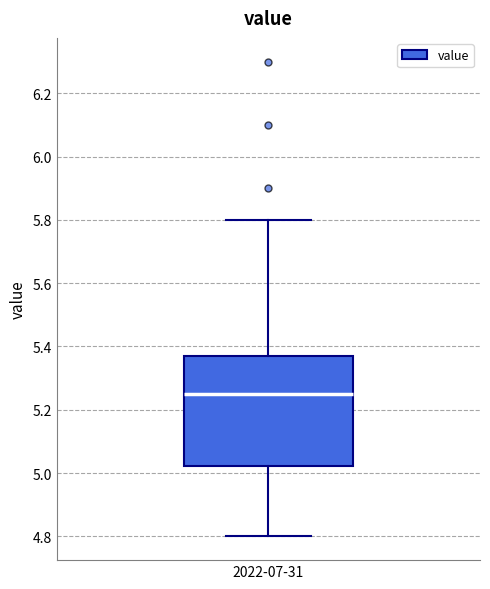

Read this box plot against the y-axis: the position of the median line, the range covered by the box, and the ends of both whiskers. The values are not printed on the chart, so give them approximately, as read against the axis.

median 5.26, box 5.02 to 5.38, whiskers 4.80 to 5.80